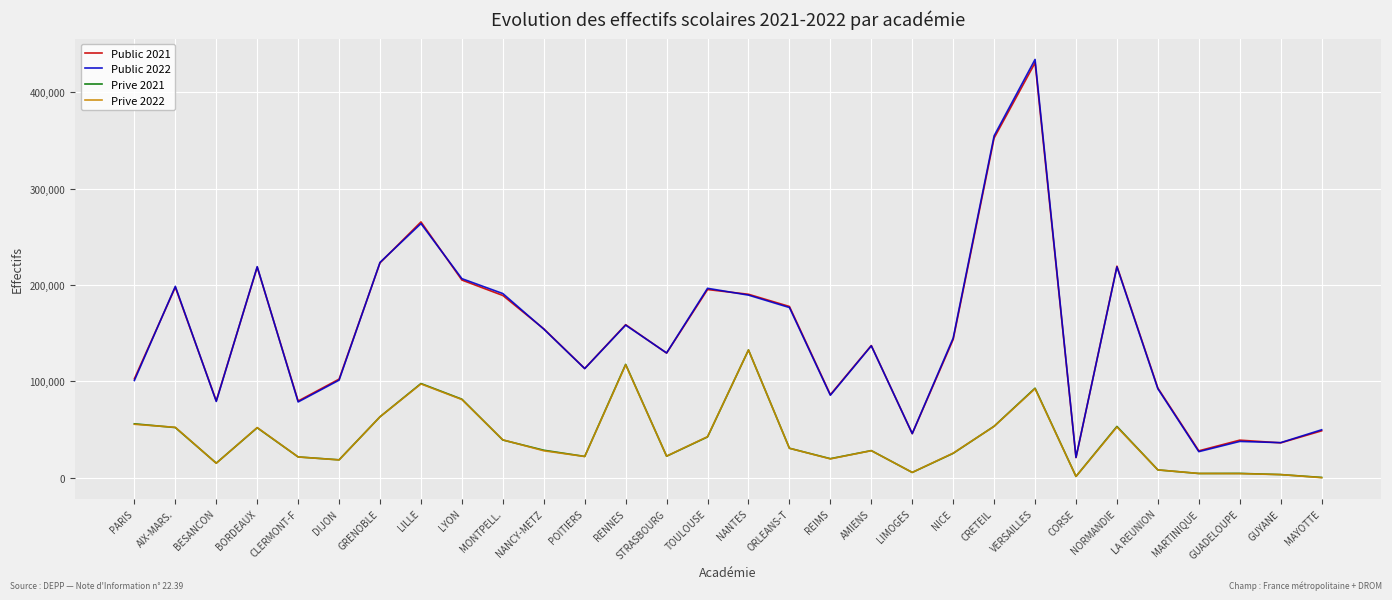

What is the difference between the Prive 2021 values at RENNES and STRASBOURG?

95315